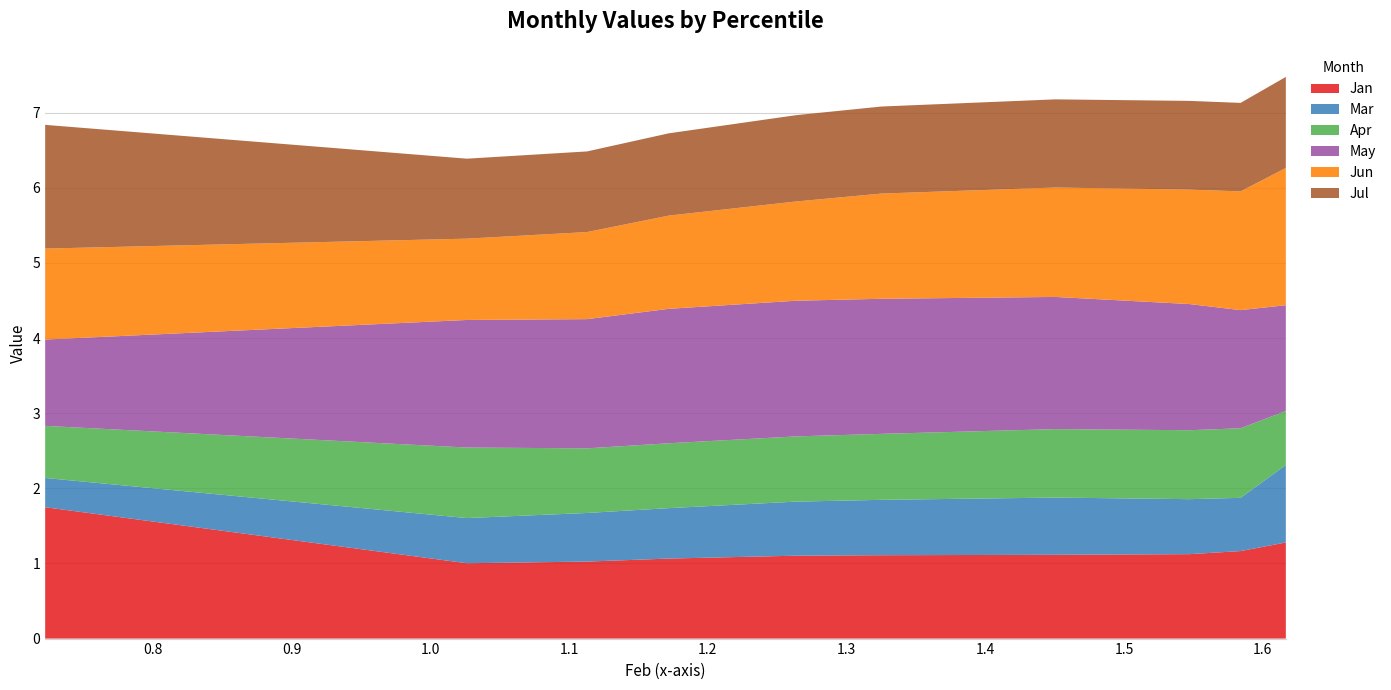

Reading left to right, extract all data points from this chart.

Jan: 1.7	1.0	1.0	1.1	1.1	1.1	1.1	1.1	1.2	1.3
Mar: 0.4	0.6	0.6	0.7	0.7	0.7	0.8	0.7	0.7	1.0
Apr: 0.7	0.9	0.9	0.9	0.9	0.9	0.9	0.9	0.9	0.7
May: 1.1	1.7	1.7	1.8	1.8	1.8	1.8	1.7	1.6	1.4
Jun: 1.2	1.1	1.2	1.2	1.3	1.4	1.5	1.5	1.6	1.8
Jul: 1.6	1.1	1.1	1.1	1.1	1.2	1.2	1.2	1.2	1.2